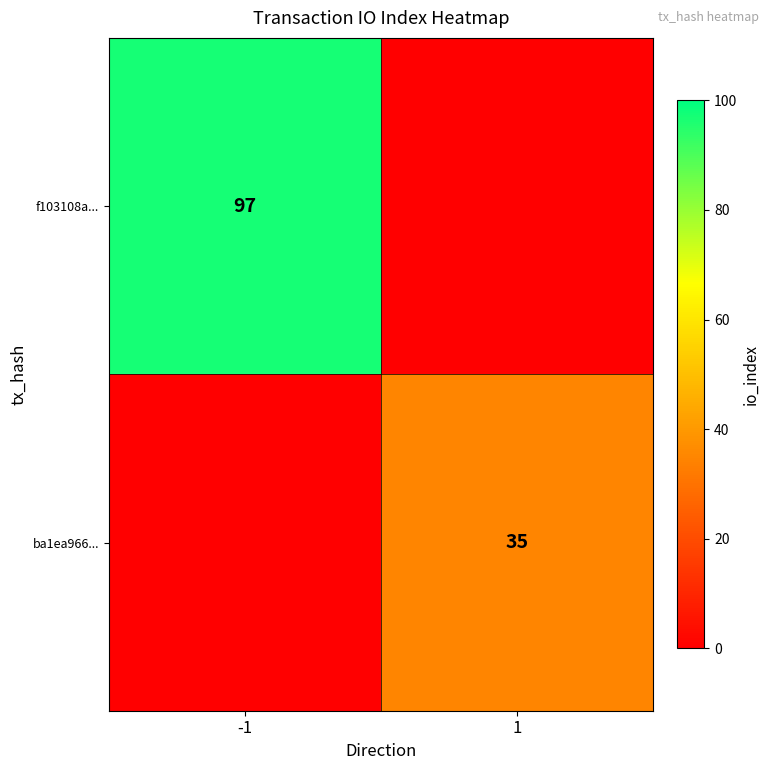

The value of ba1ea966... at 1 is 58. True or false?

False